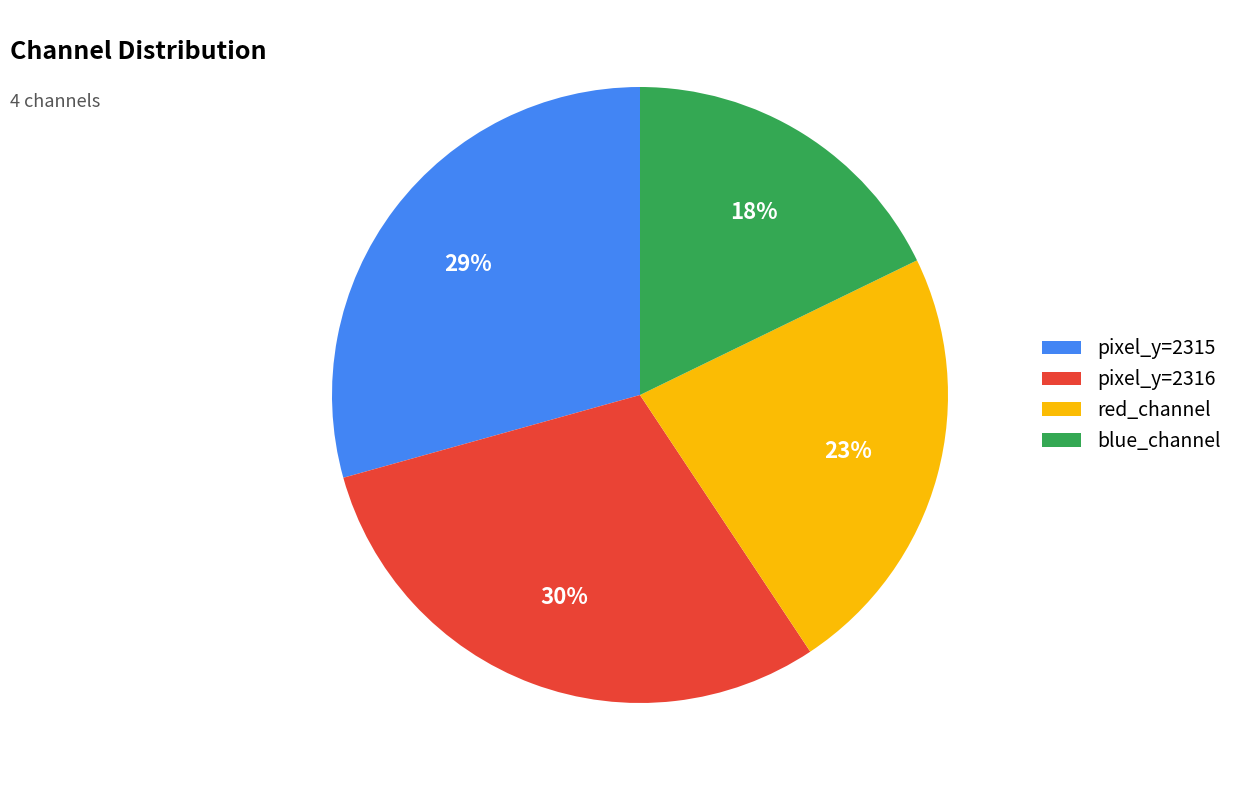

Is there a majority slice in this chart?

No